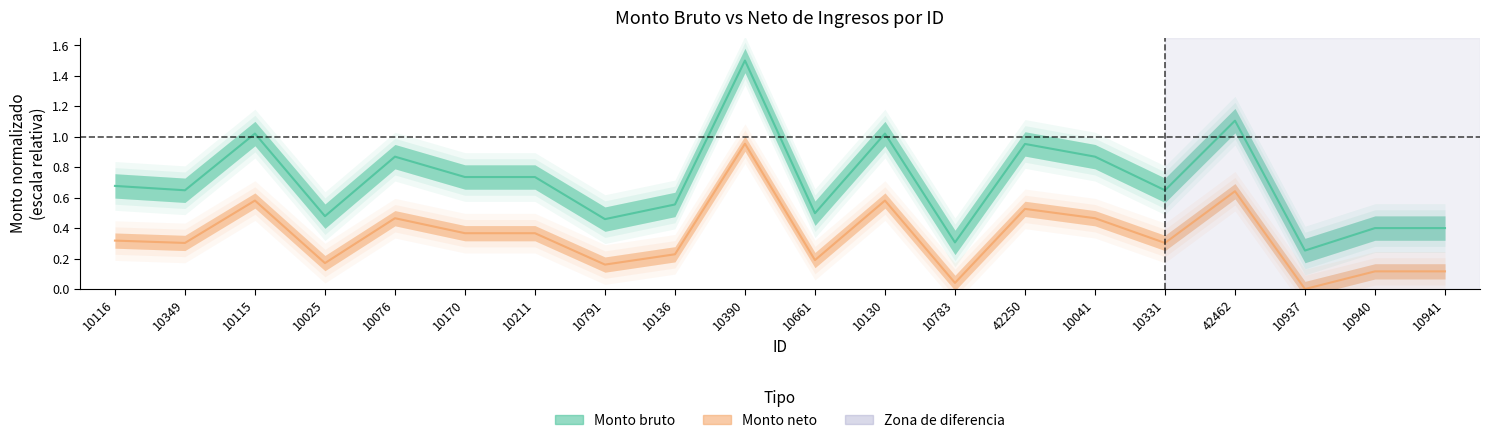

True or false: Monto bruto has more than 2 interior local peaks.

True